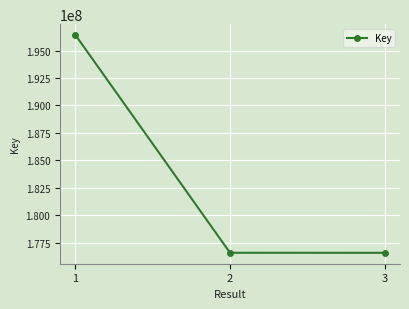

What is the difference between the maximum and minimum values?

19832589